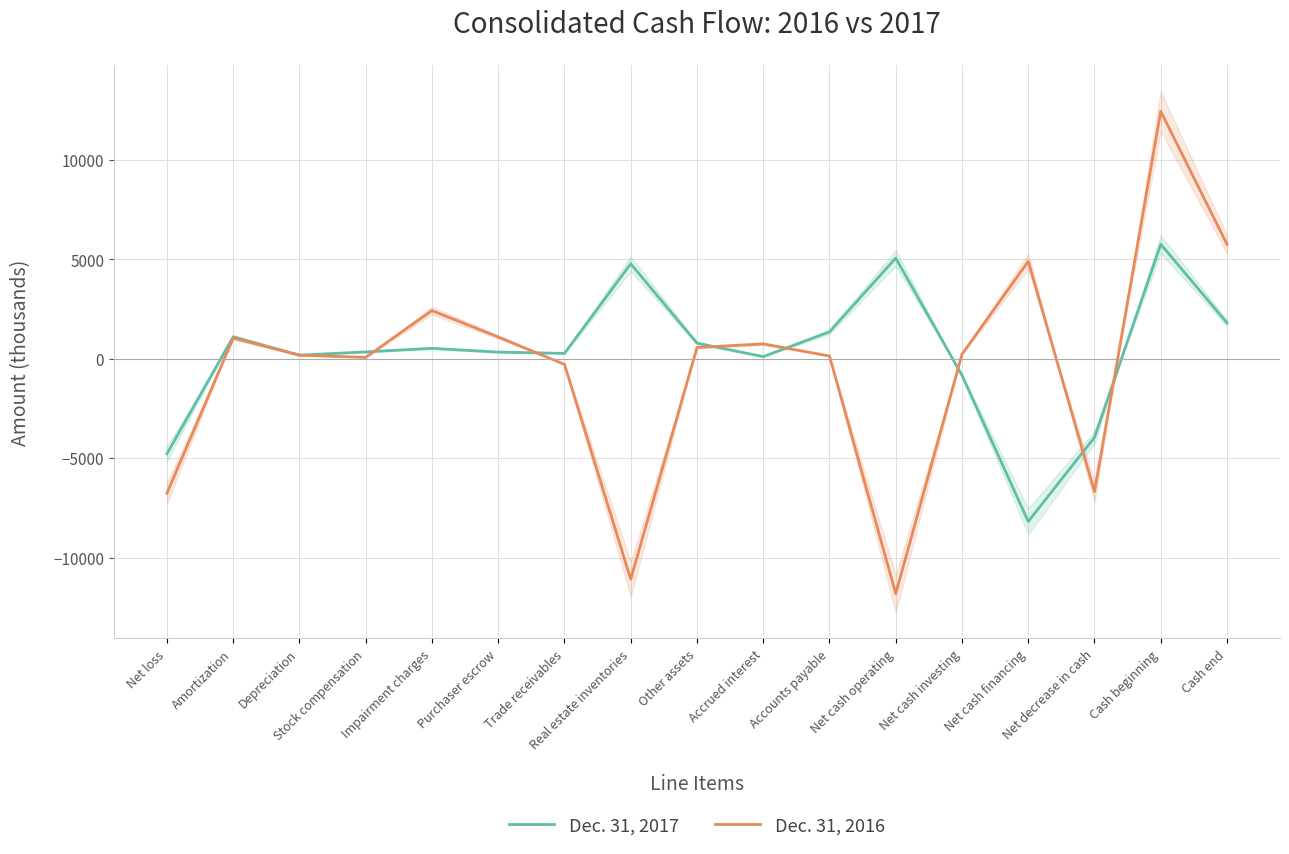

How many intersections are there between Dec. 31, 2017 and Dec. 31, 2016?

7